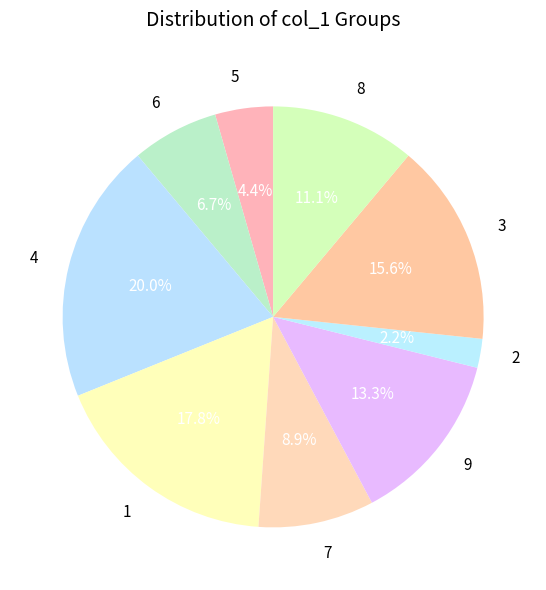

Which category has the smallest portion of the pie?

2